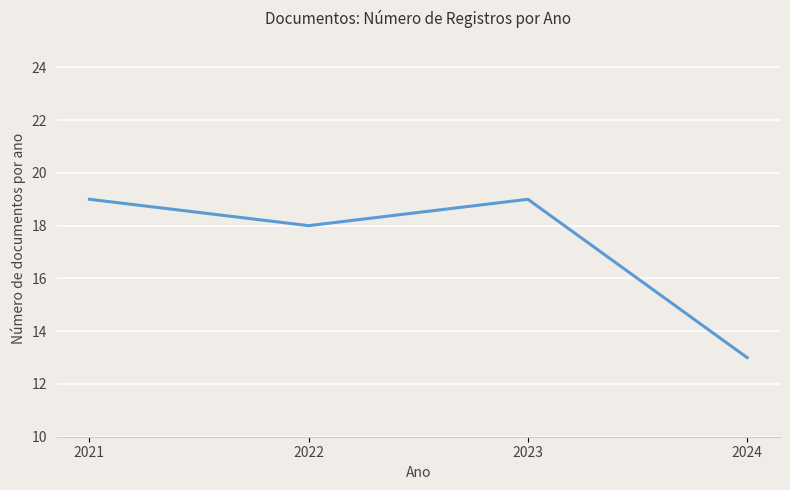

At which label is the value closest to 16?

2022